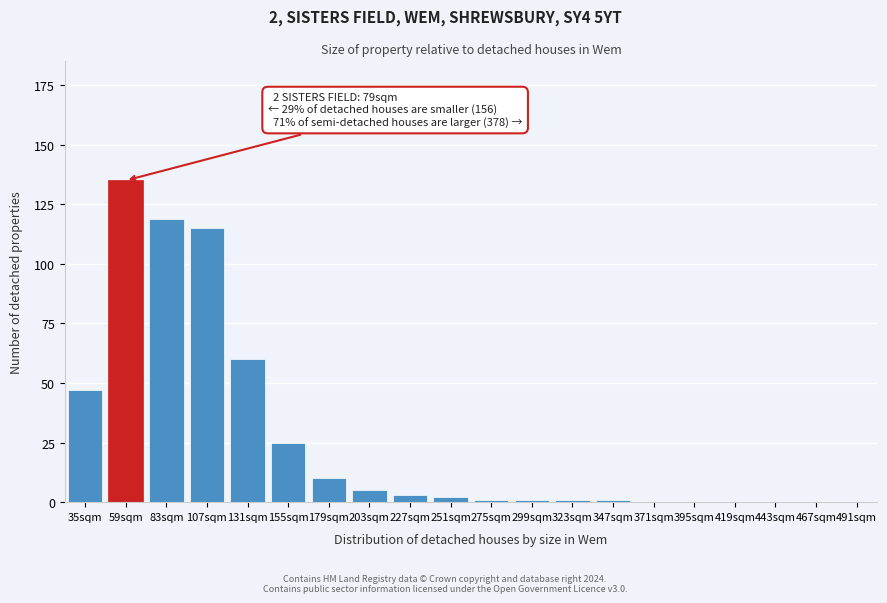

Reading left to right, list all the values displayed in this chart.

35sqm=47	59sqm=135	83sqm=119	107sqm=115	131sqm=60	155sqm=25	179sqm=10	203sqm=5	227sqm=3	251sqm=2	275sqm=1	299sqm=1	323sqm=1	347sqm=1	371sqm=0	395sqm=0	419sqm=0	443sqm=0	467sqm=0	491sqm=0